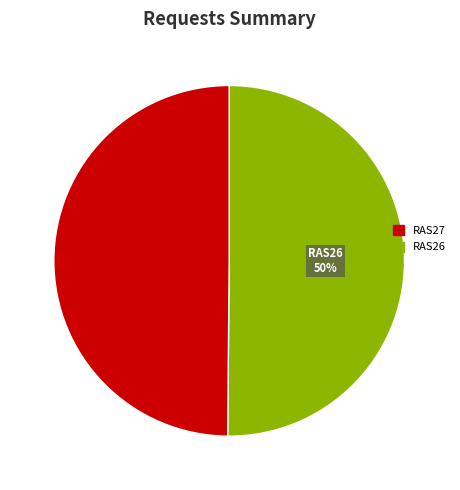

To the nearest percent, what is the average slice percentage?

50%